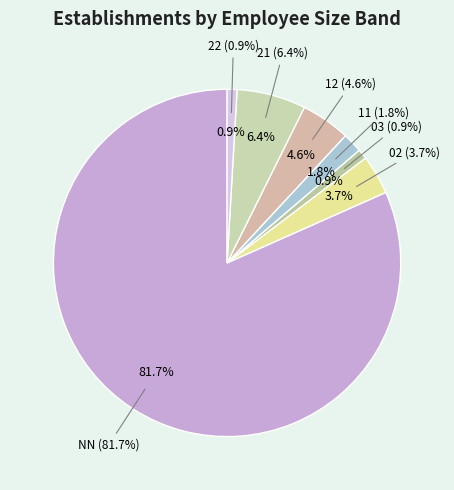

To the nearest percent, what portion does 11 represent?

2%